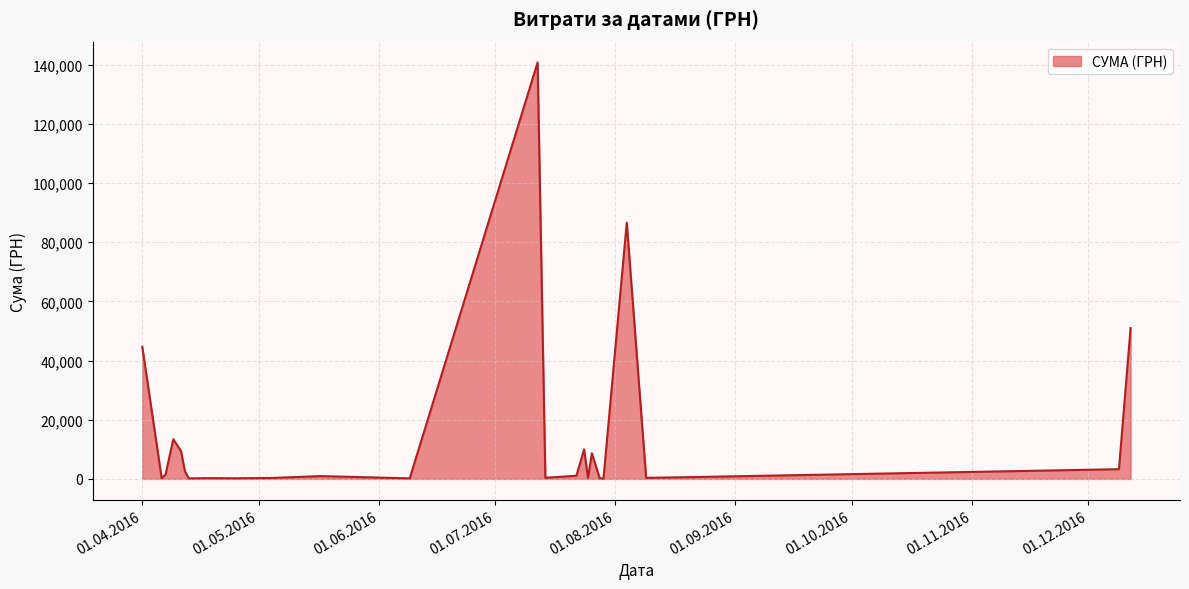

What is the greatest value displayed?

140706.2